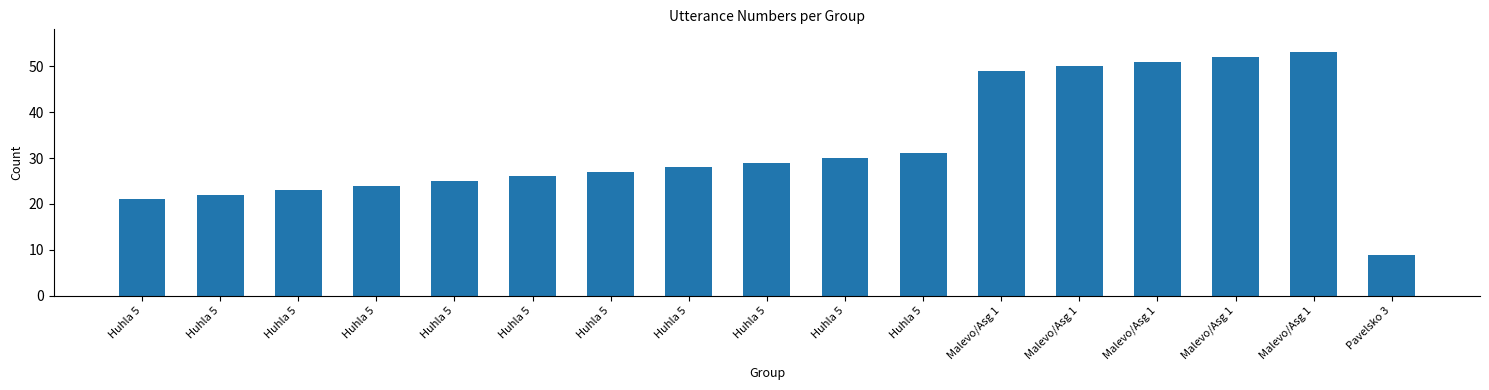

Count the number of categories in the chart.

17